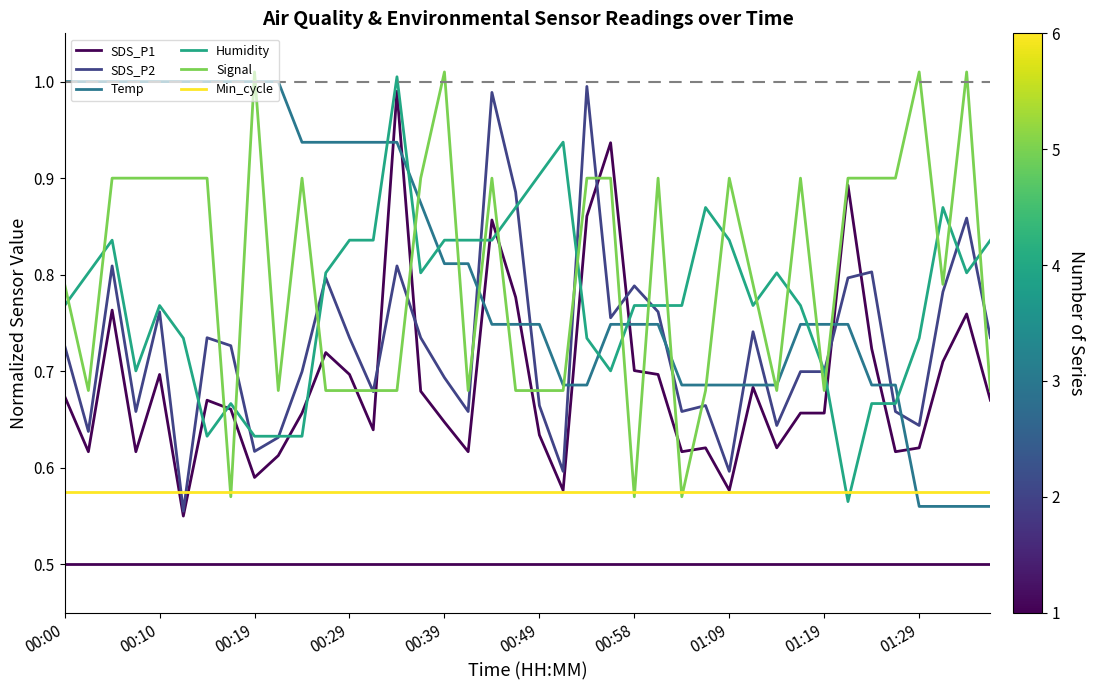

What is the sum of all Temp values?

32.3